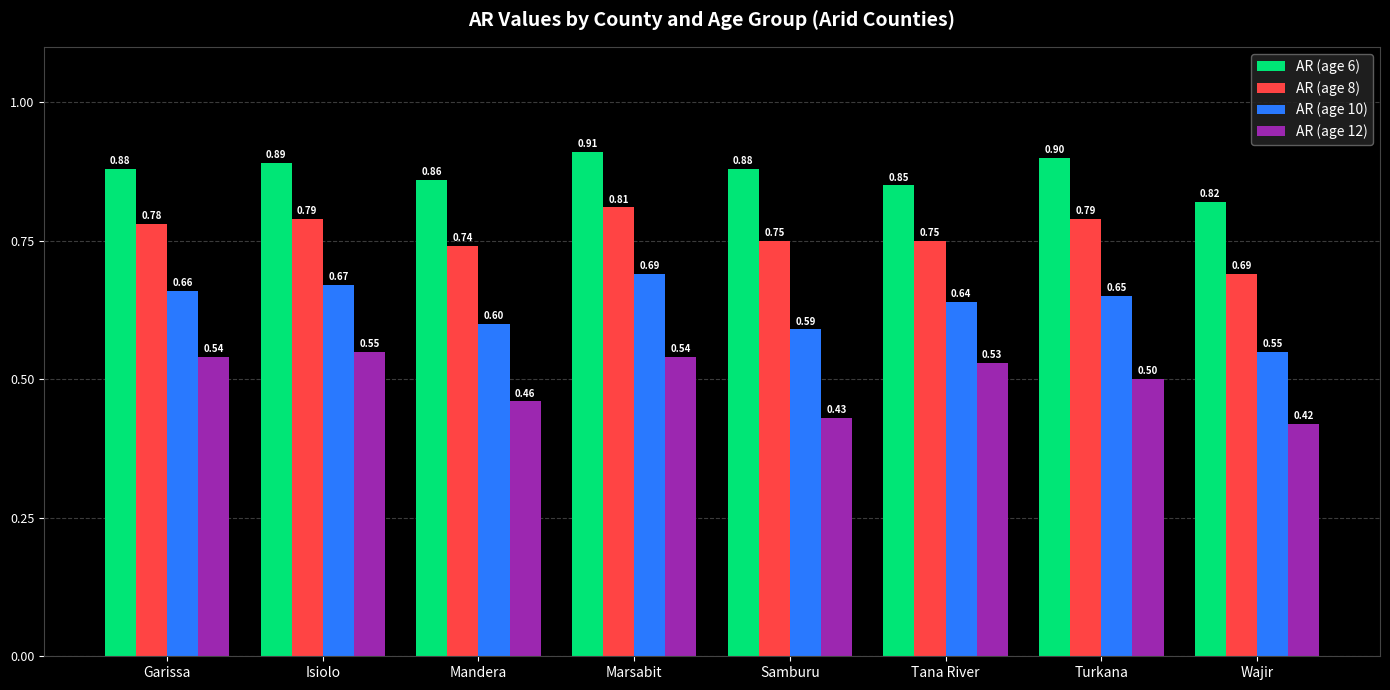

How many data points does each series have?

8